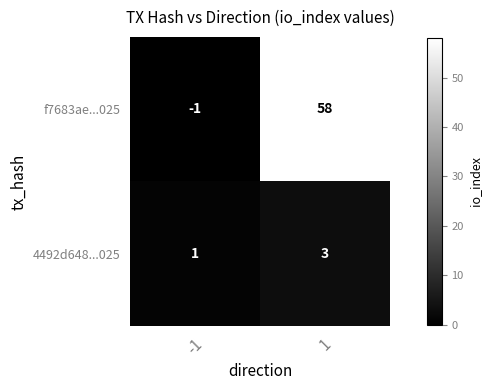

Is it true that 4492d648...025 equals 3 at 1?

True